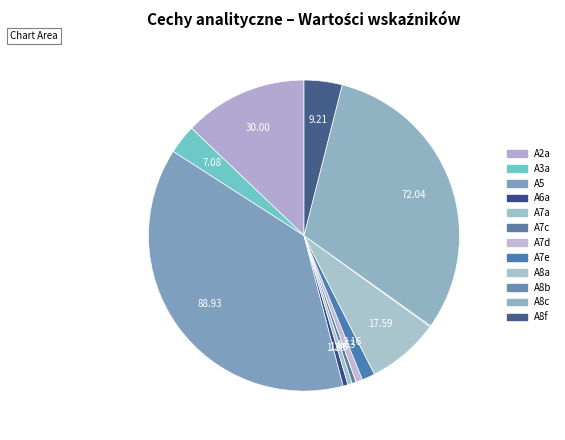

True or false: A6a accounts for 6% of the total.

False